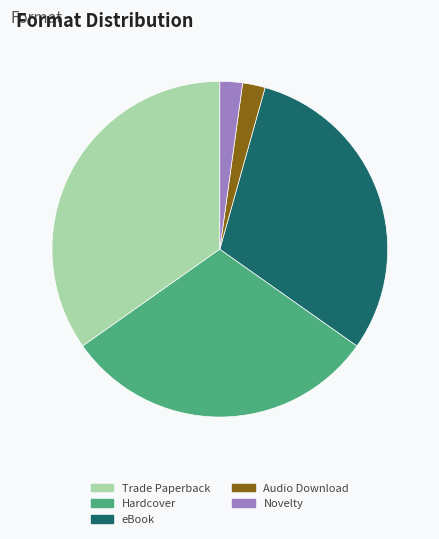

Which category has the biggest portion of the pie?

Trade Paperback